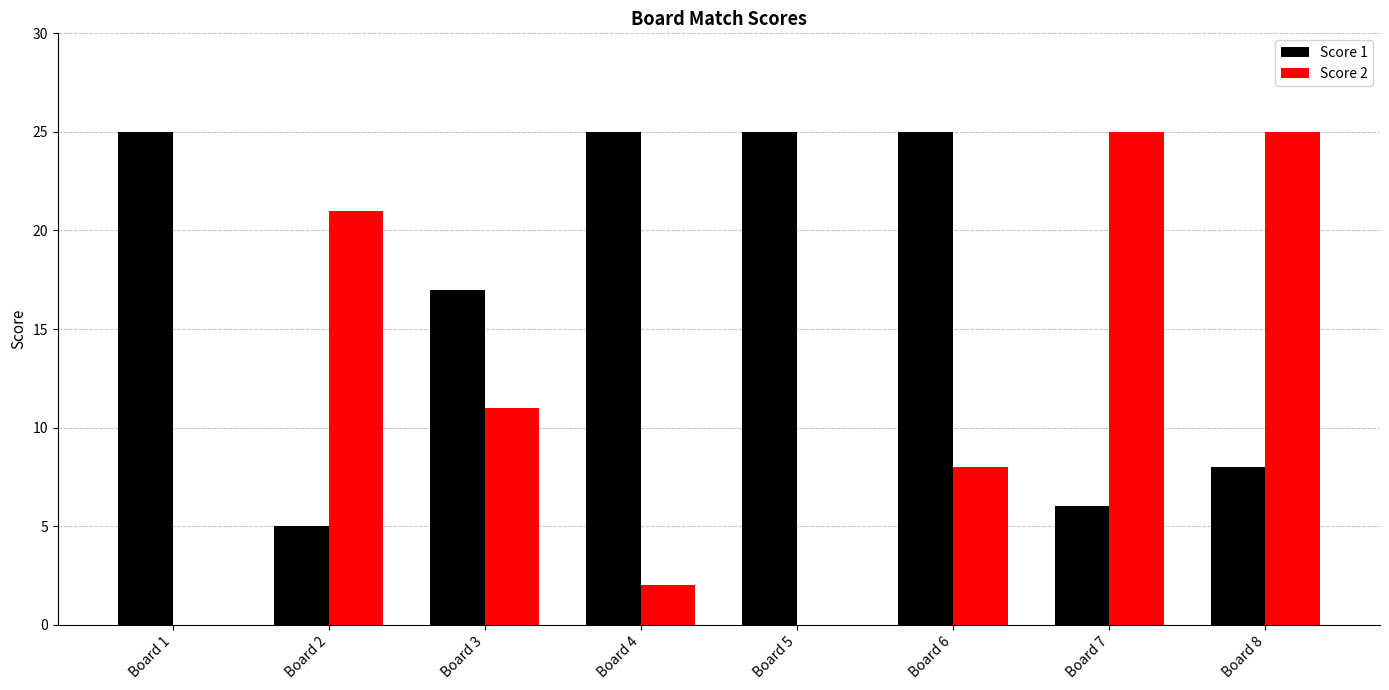

What is the average value of the Score 1 series?

17